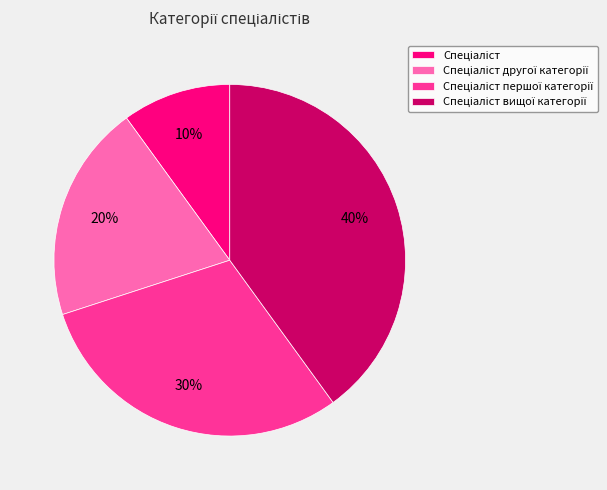

To the nearest percent, what is the average slice percentage?

25%